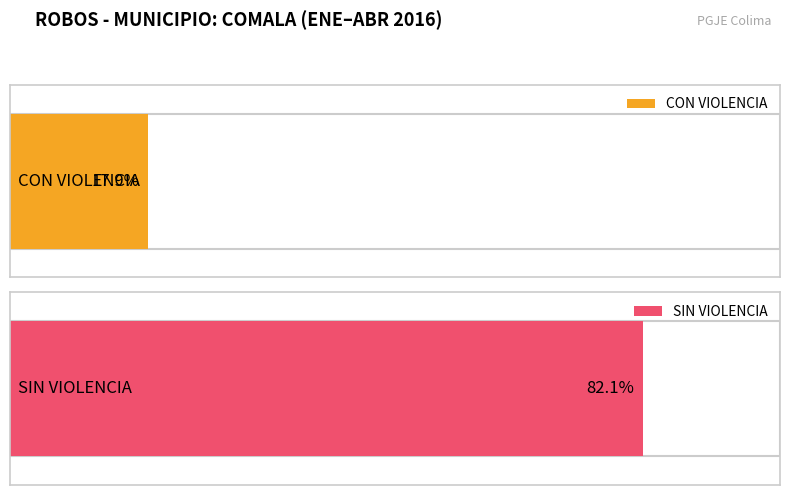

What is the sum of all TOTAL DE ROBOS values?

28